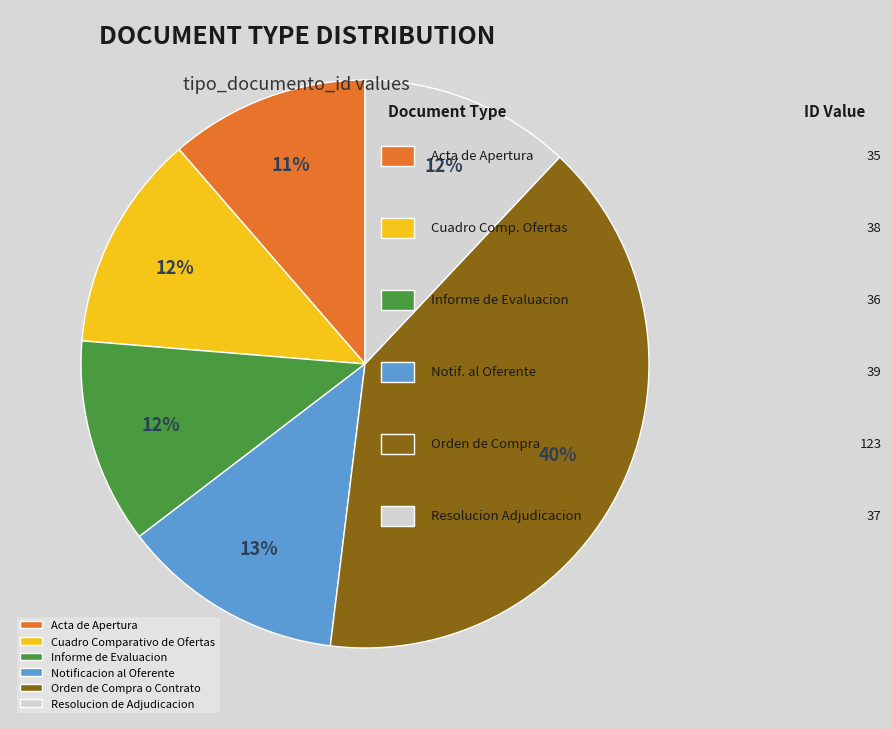

Combined, do Acta de Apertura and Orden de Compra o Contrato account for over 50%?

Yes